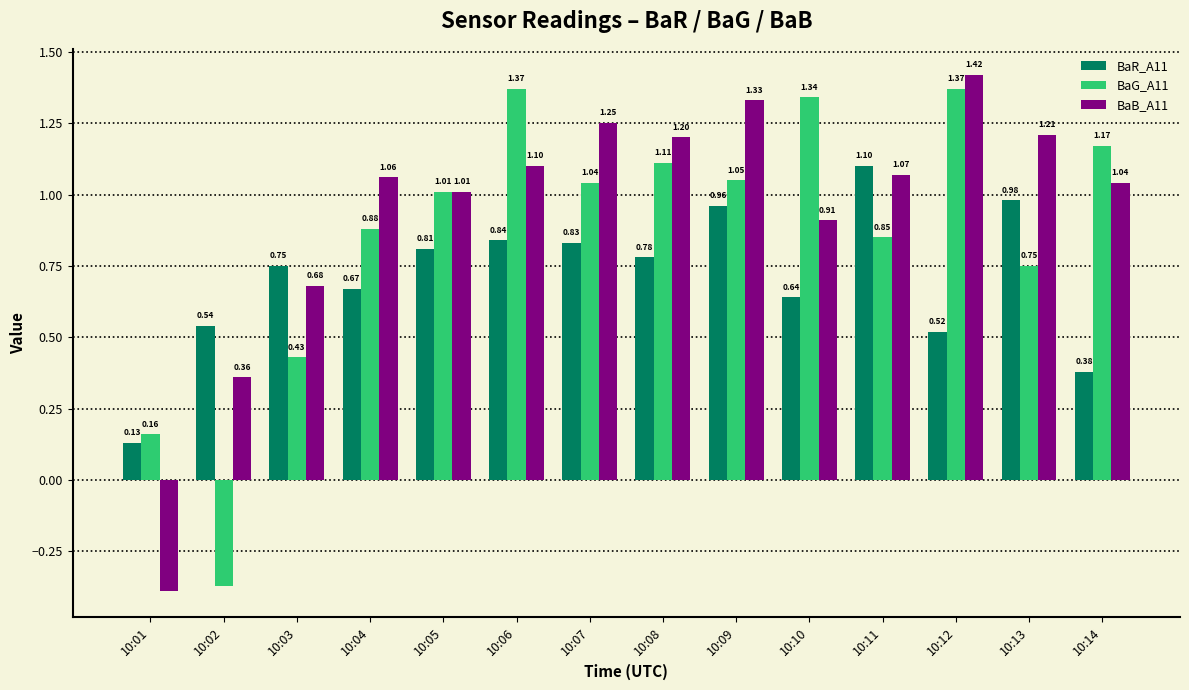

What is the difference between the maximum and second lowest values in the BaG_A11 series?

1.2